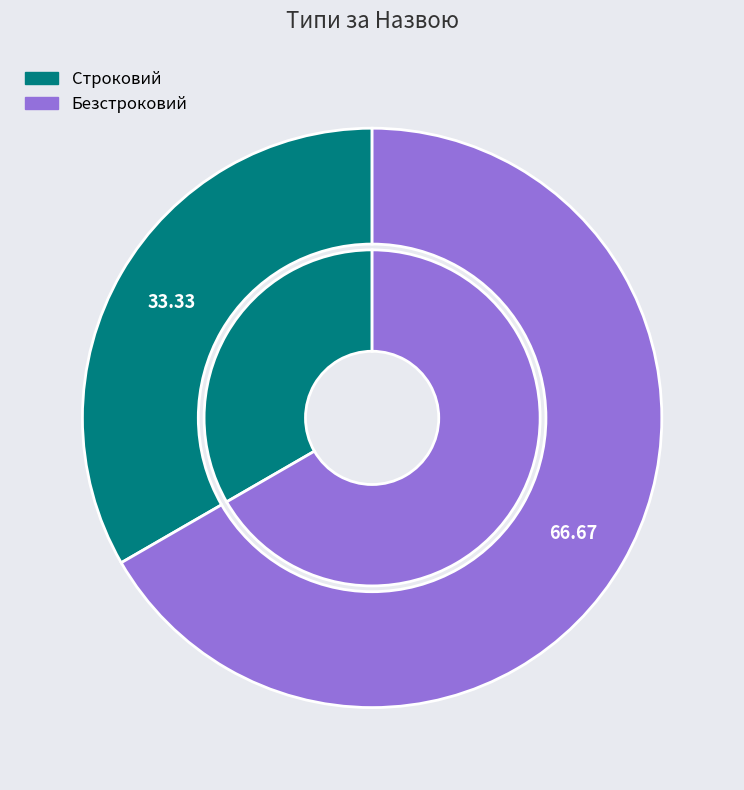

Which category accounts for the majority?

Безстроковий